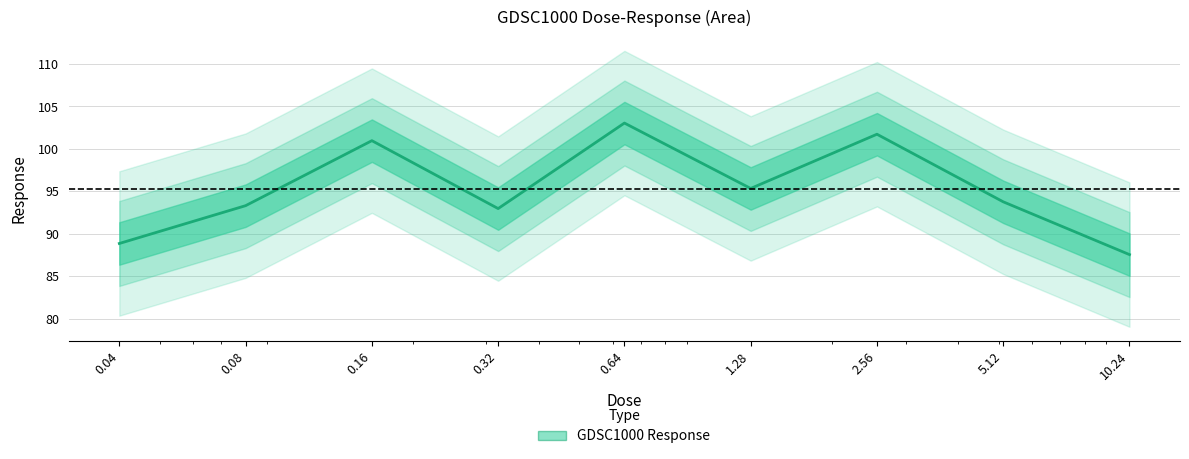

Rank the categories by value from lowest to highest.

10.24, 0.04, 0.32, 0.08, 5.12, 1.28, 0.16, 2.56, 0.64